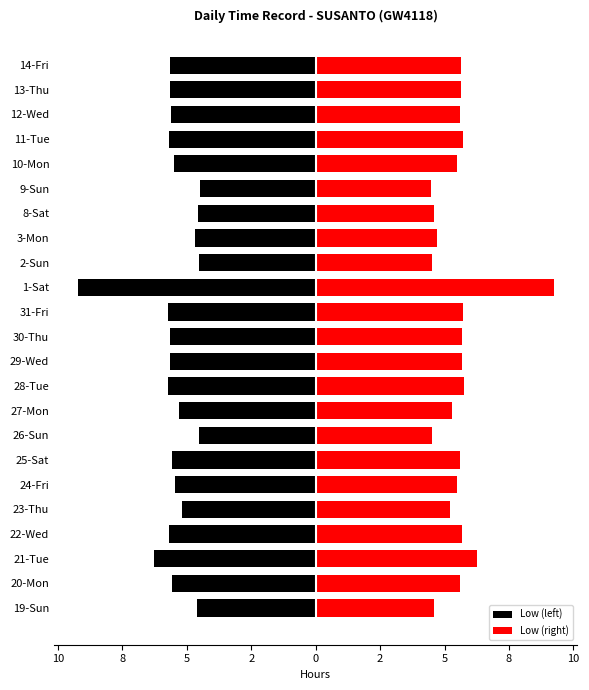

The value of Low (left) at 12-Wed is -2.6. True or false?

False